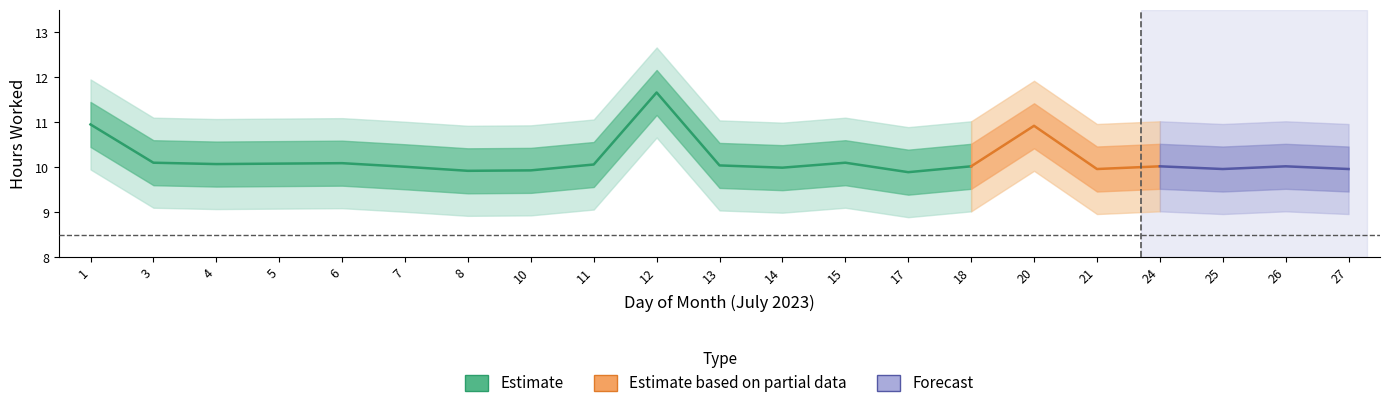

True or false: Low_outer_upper and Low_upper cross at least once.

False